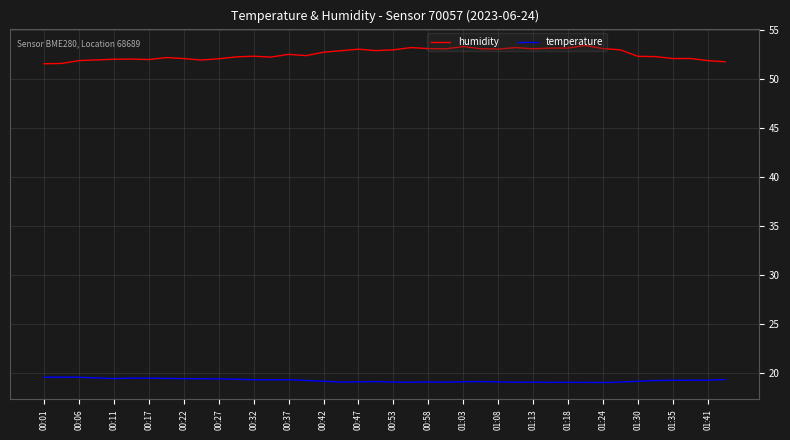

Which series has the largest range (max minus min)?

humidity